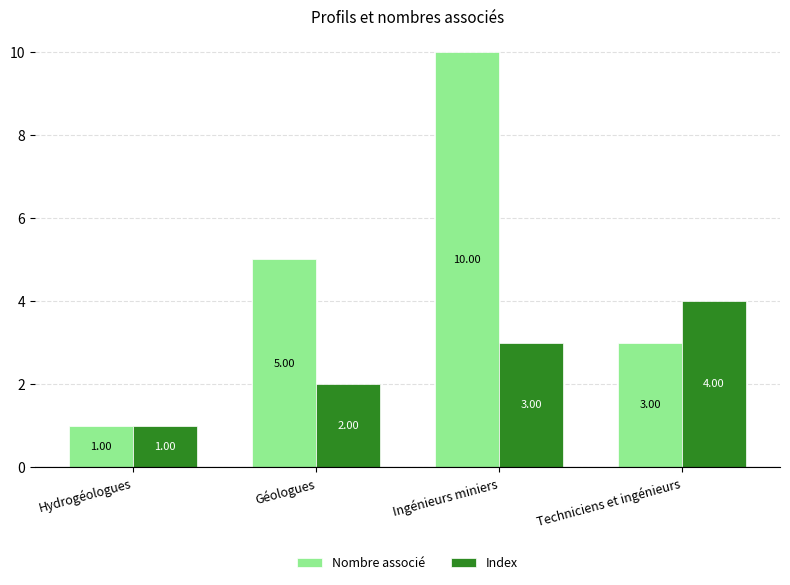

List the series in order of their overall mean, highest first.

Nombre associé, Index